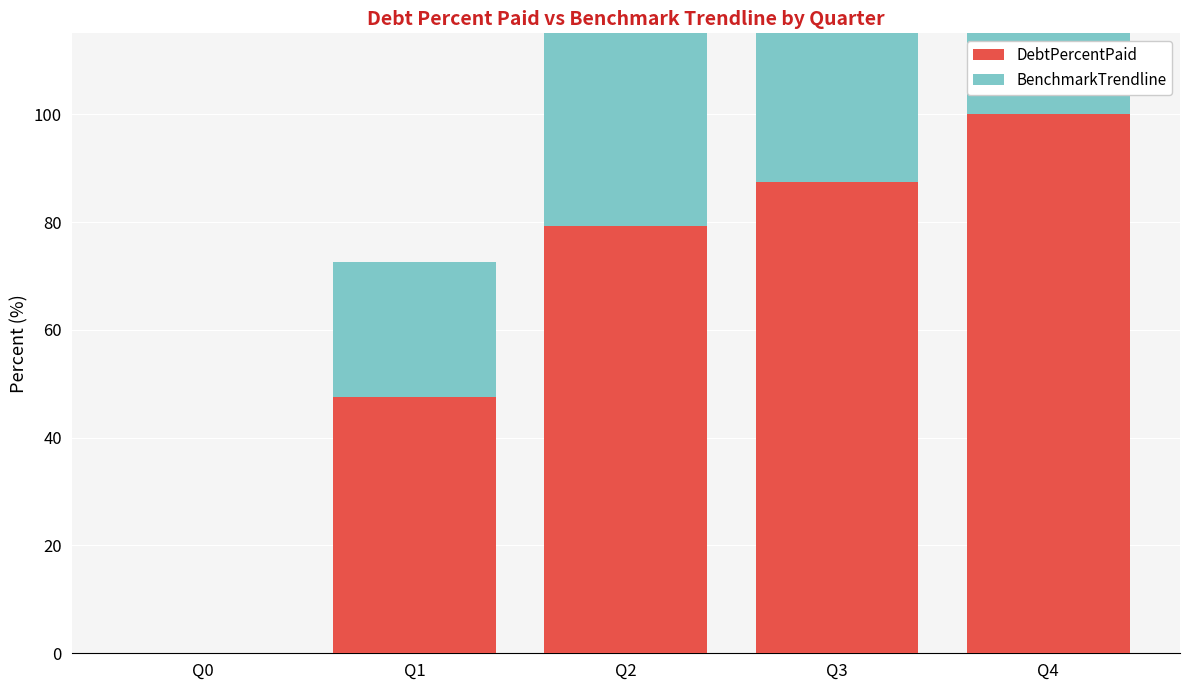

How many groups of bars are there?

5